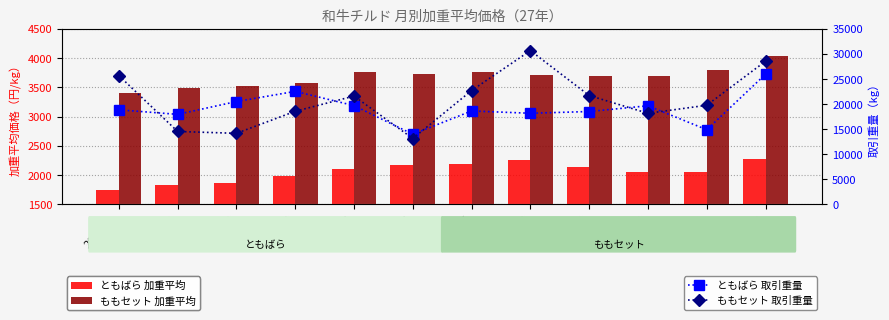

At which label does ともばら 加重平均 first exceed 2098?

2015-06